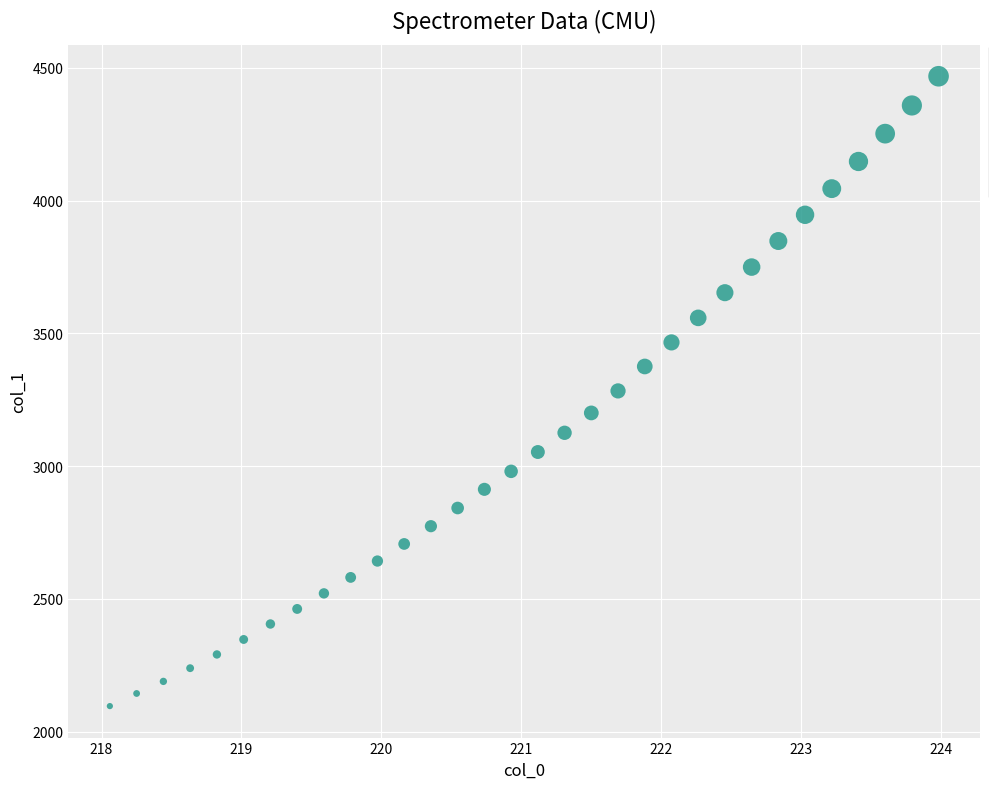

What is the range of Y values (max minus min)?

2372.6